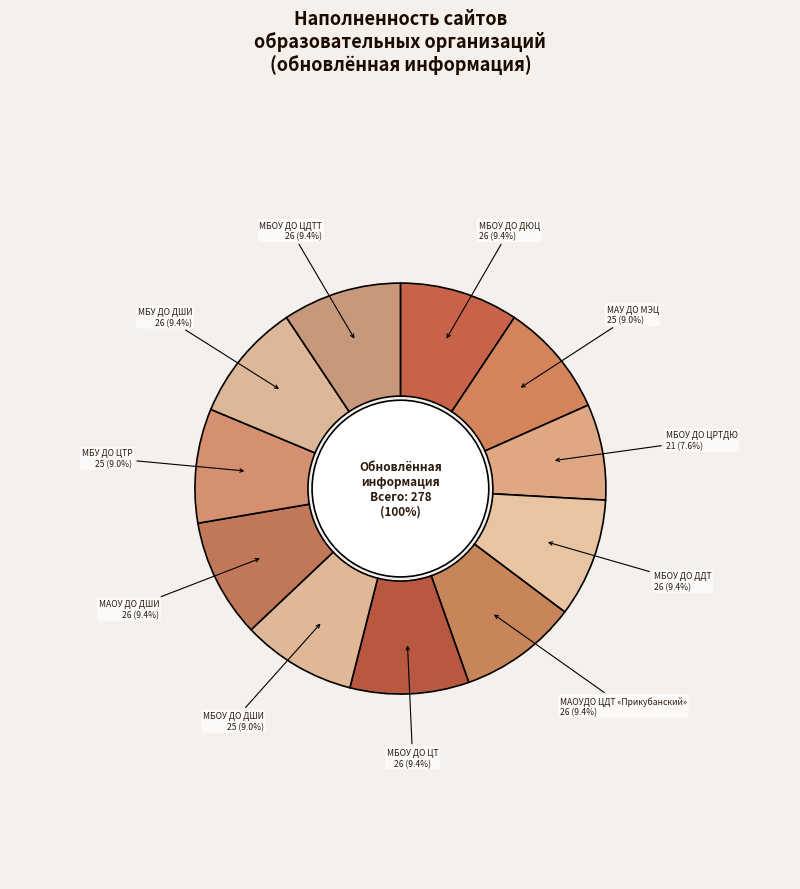

The МБОУ ДО ДШИ «Юбилейная» slice represents 1% of the pie. True or false?

False